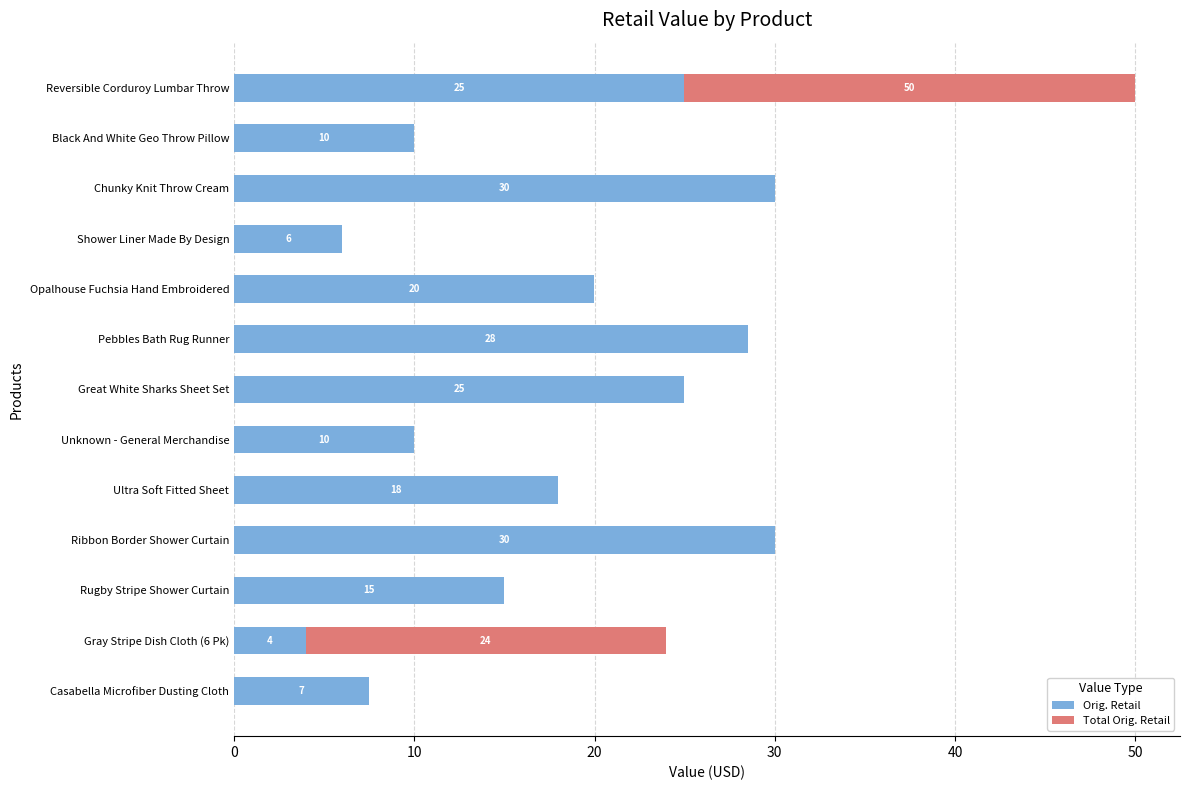

True or false: Orig. Retail has a value of 17.2 at Reversible Corduroy Lumbar Throw.

False